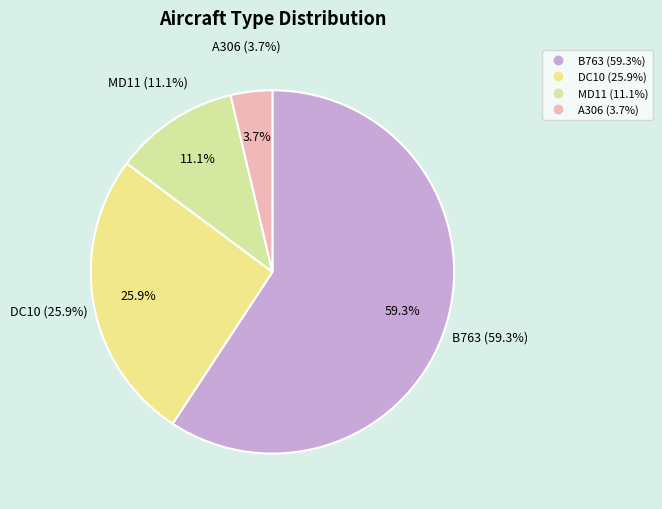

How many slices are in this pie chart?

4